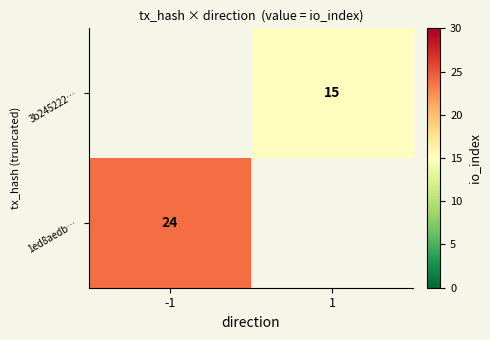

The 3b245222… series shows 22 at 1. True or false?

False